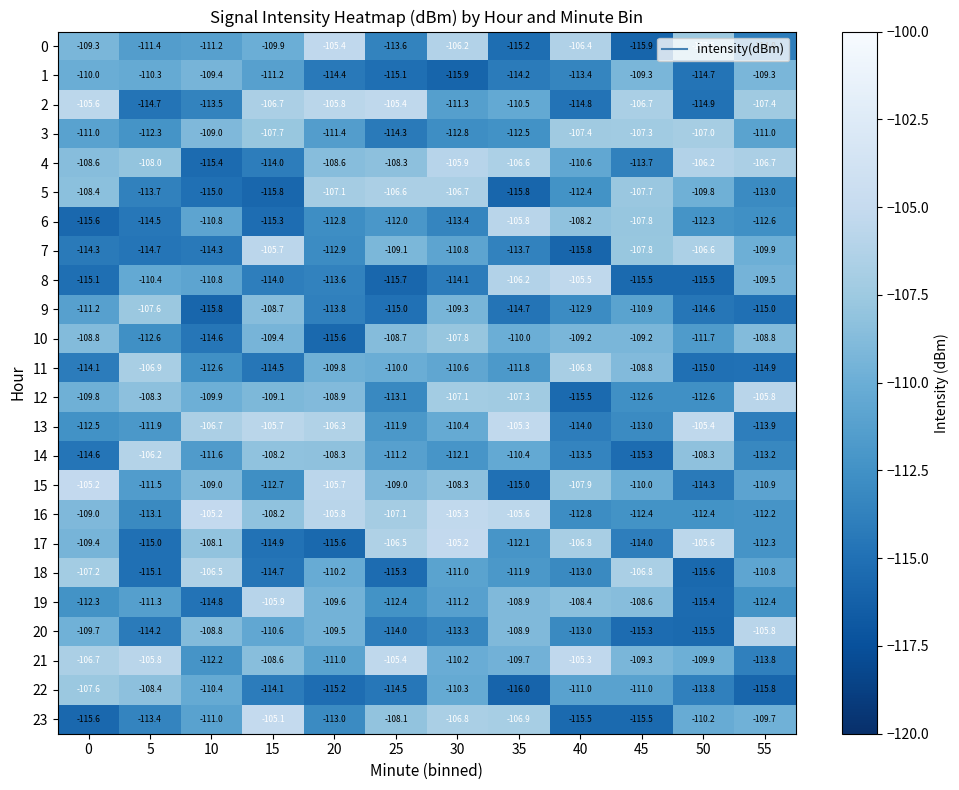

What is the greatest value displayed?

-105.1